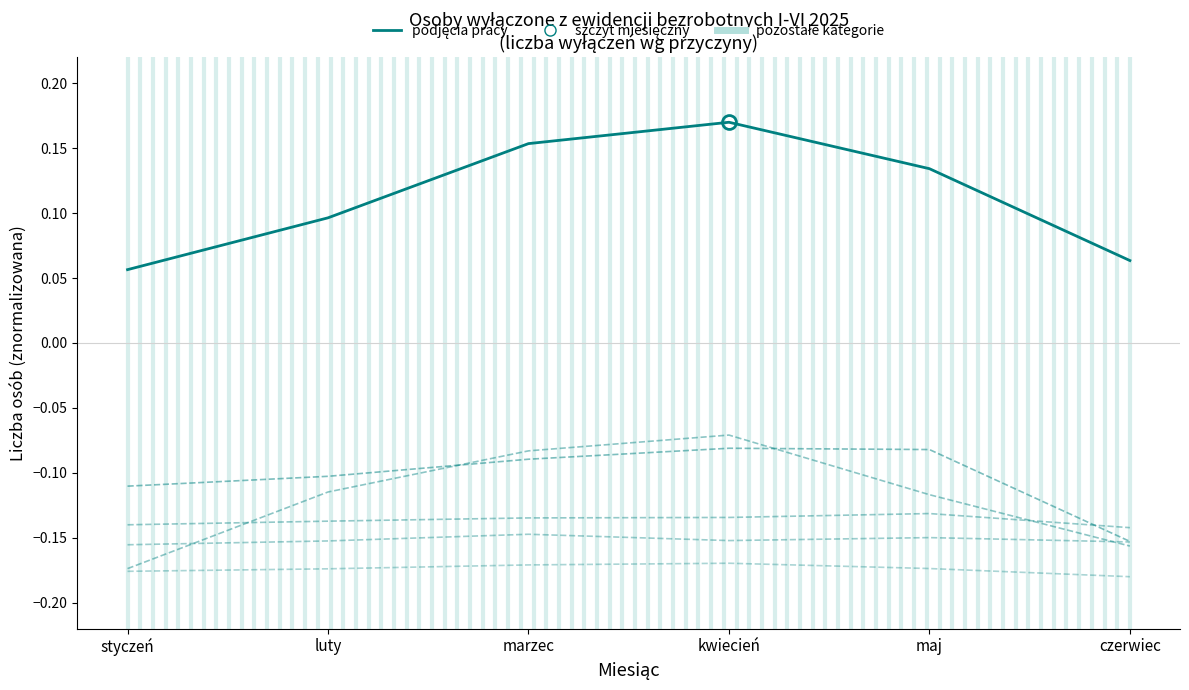

How many lines are shown in the chart?

6